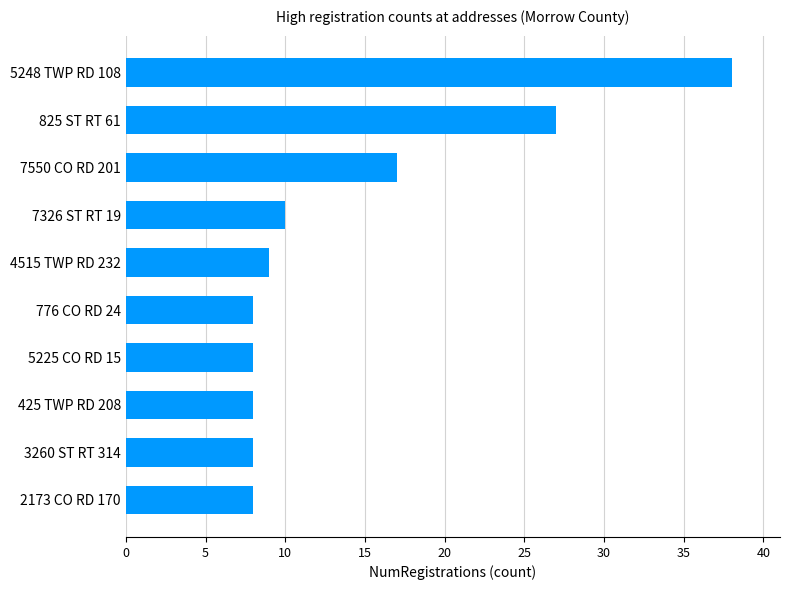

Where is the data nearest to the value 23?

825 ST RT 61